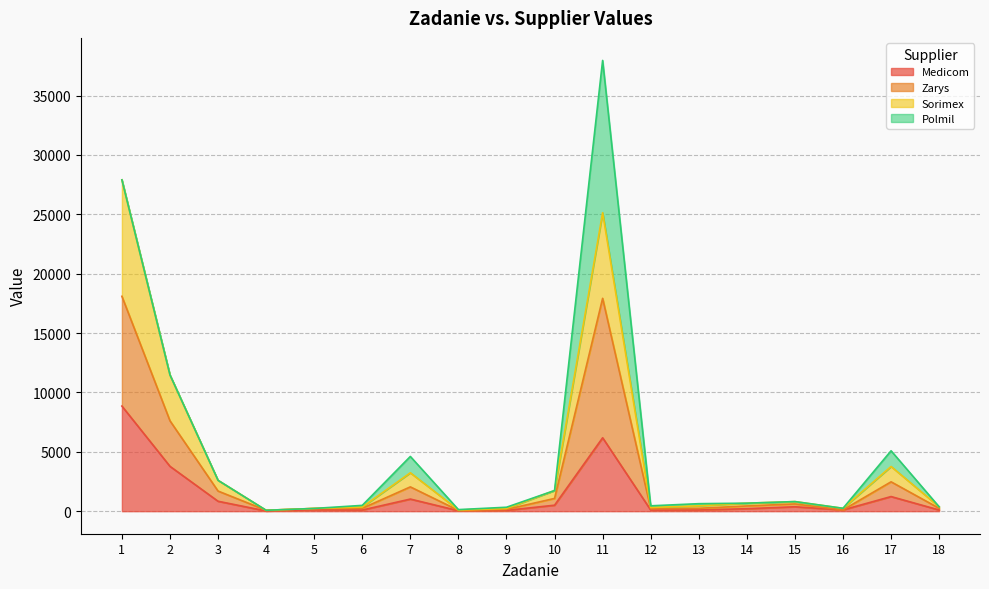

At which category is the sum across all series the highest?

11